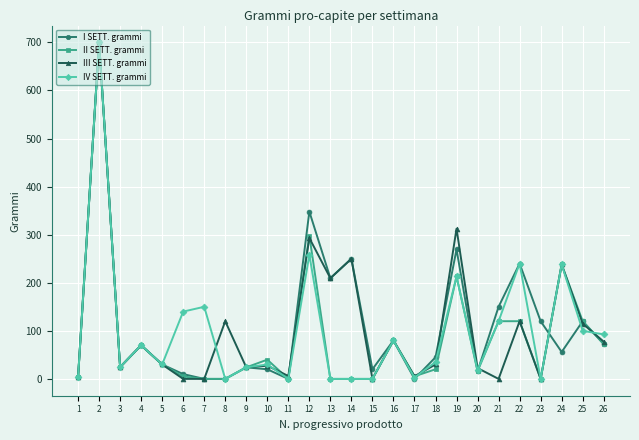

What are all the series names shown in the legend?

I SETT. grammi, II SETT. grammi, III SETT. grammi, IV SETT. grammi